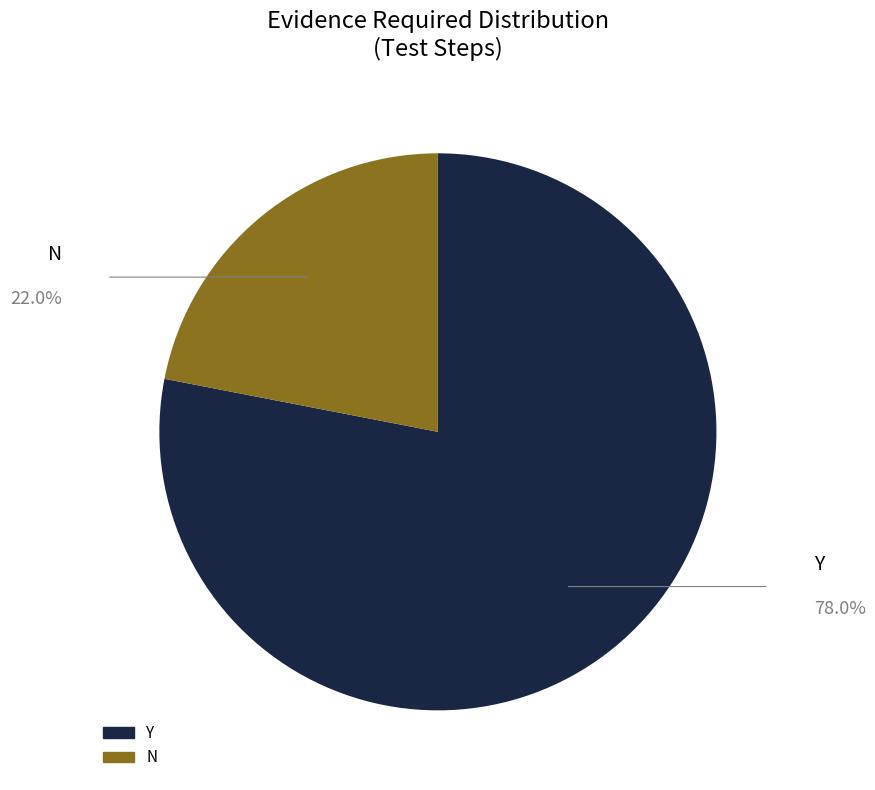

Does N account for over 50% of the chart?

No